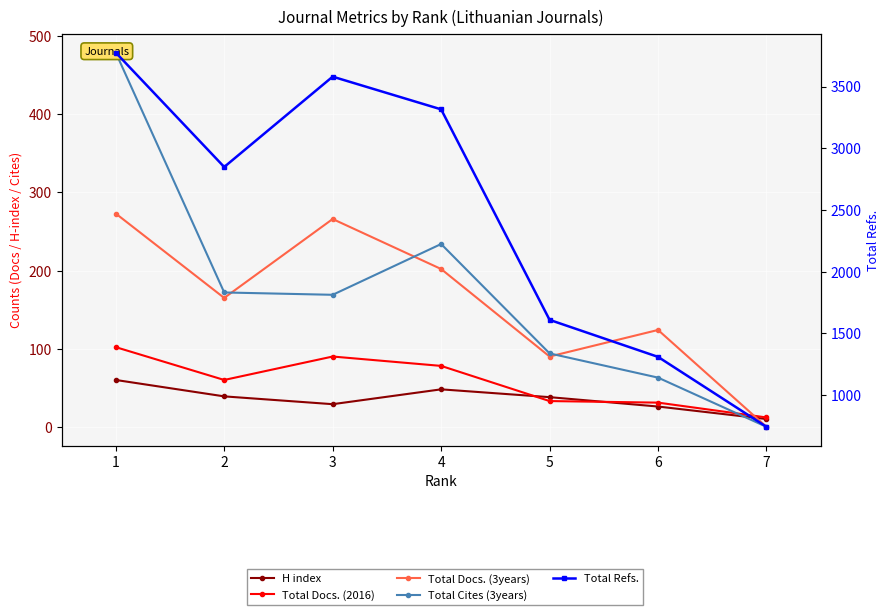

How many interior local peaks does the Total Cites (3years) series have?

1